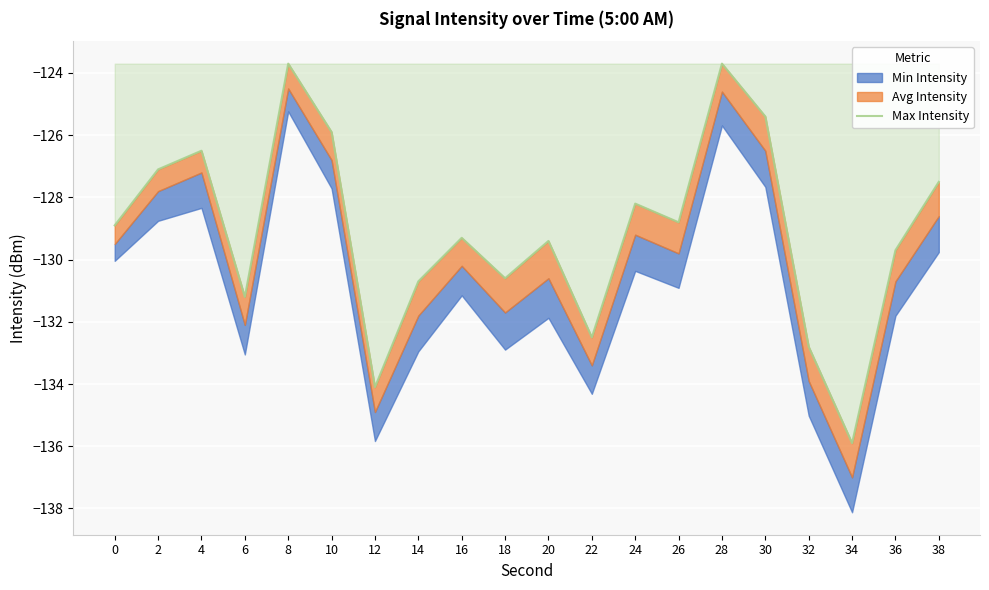

Does the chart display data point markers on the line(s)?

No